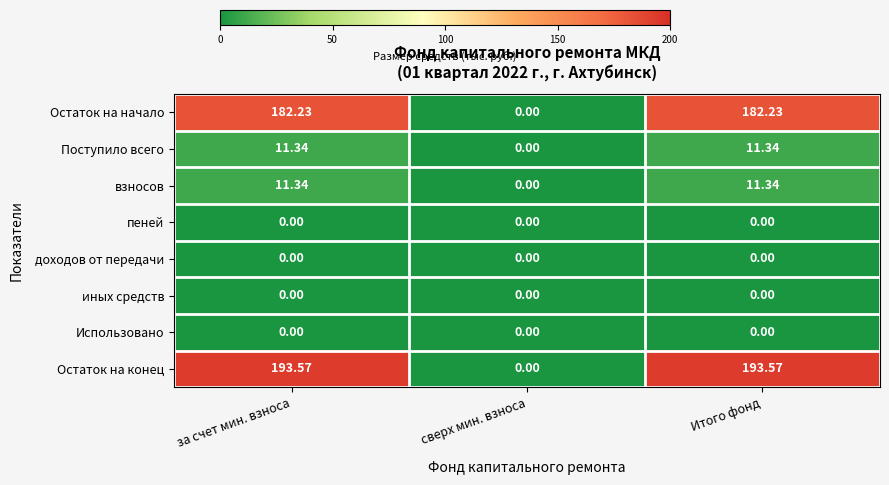

At which label does Остаток на начало reach its minimum?

сверх мин. взноса